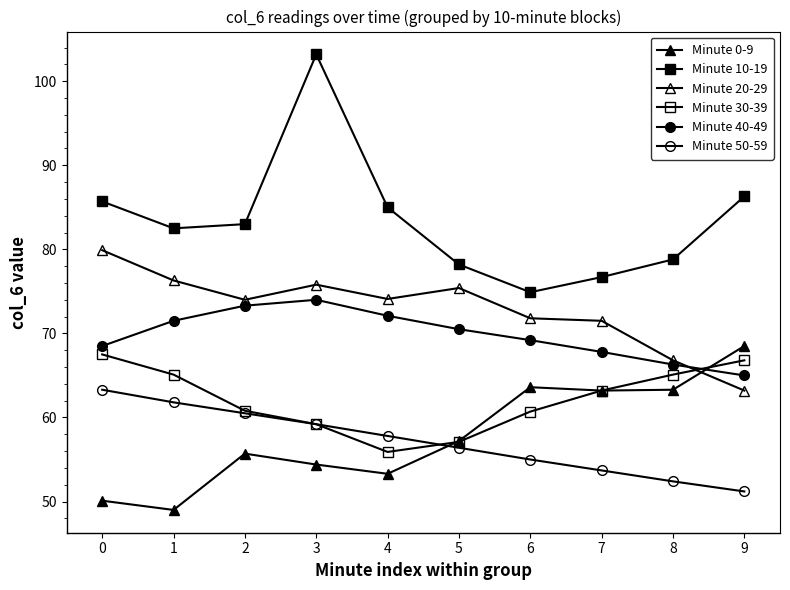

Does the chart have visible grid lines?

No